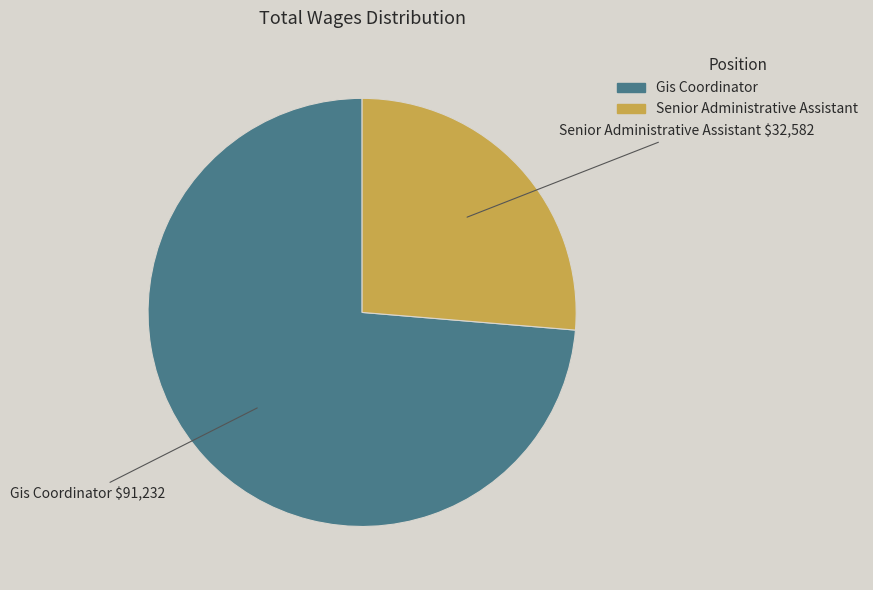

Count the number of slices in the pie.

2